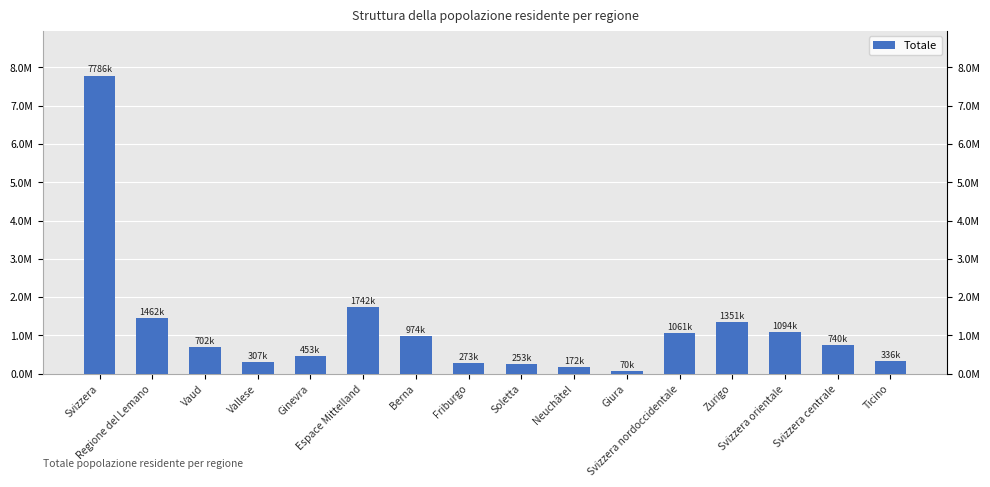

Which category has the highest value across all series?

Svizzera